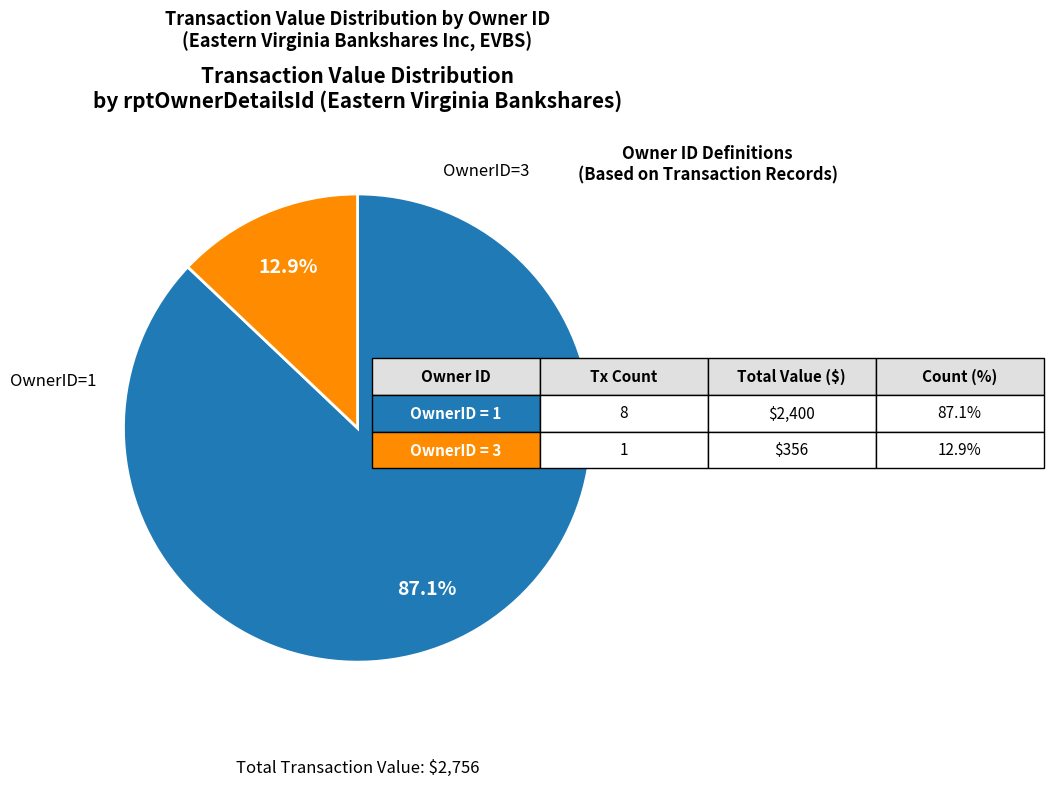

Is there any slice that represents more than half of the pie?

Yes